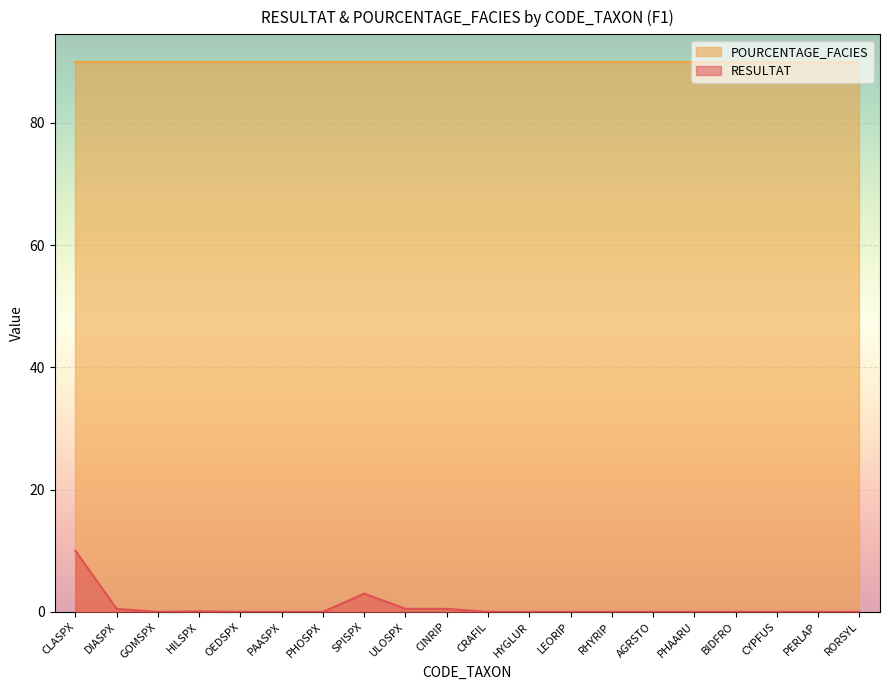

Which category has the highest value across all series?

CLASPX